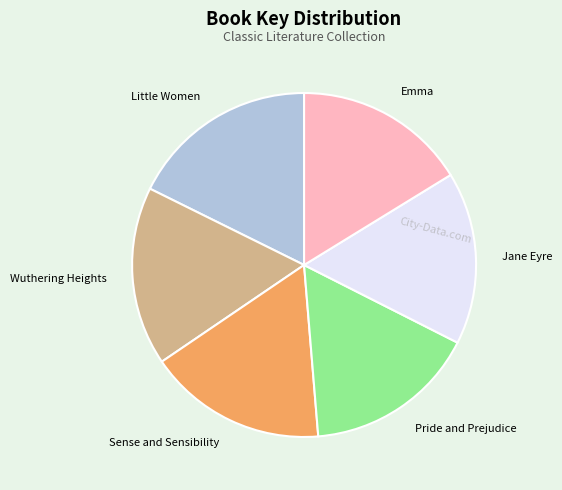

Is there a majority slice in this chart?

No